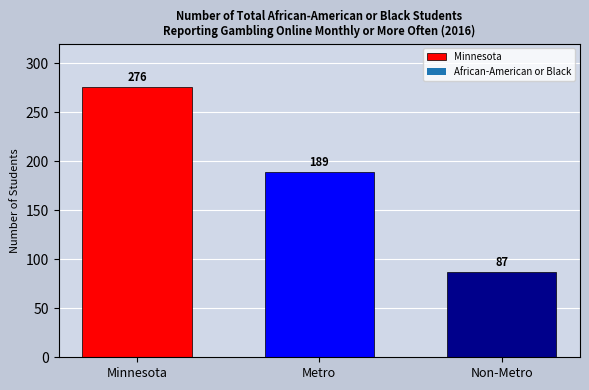

How many values are below 189?

1